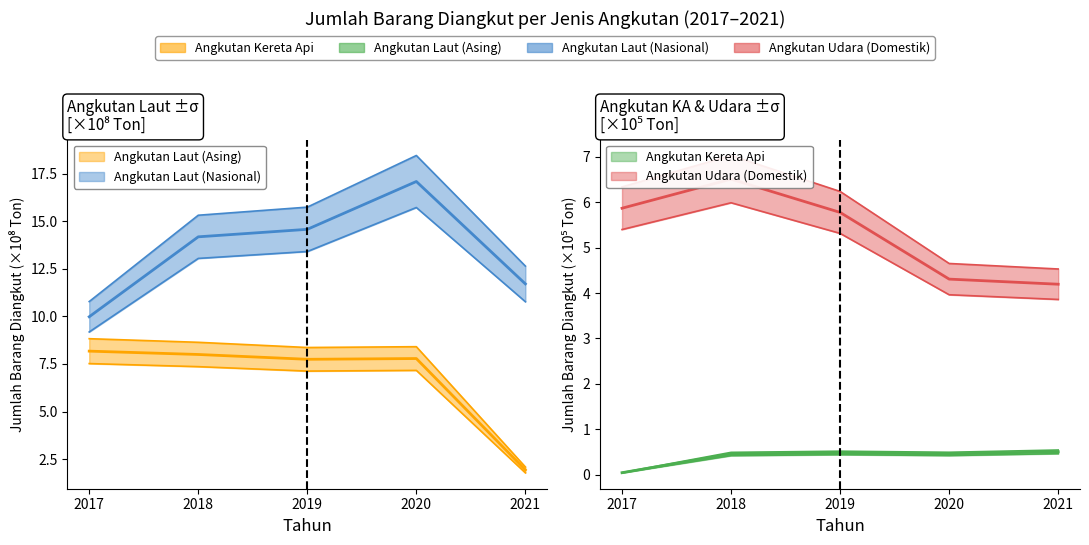

Is it true that Angkutan Kereta Api equals 0.5 at 2020?

True